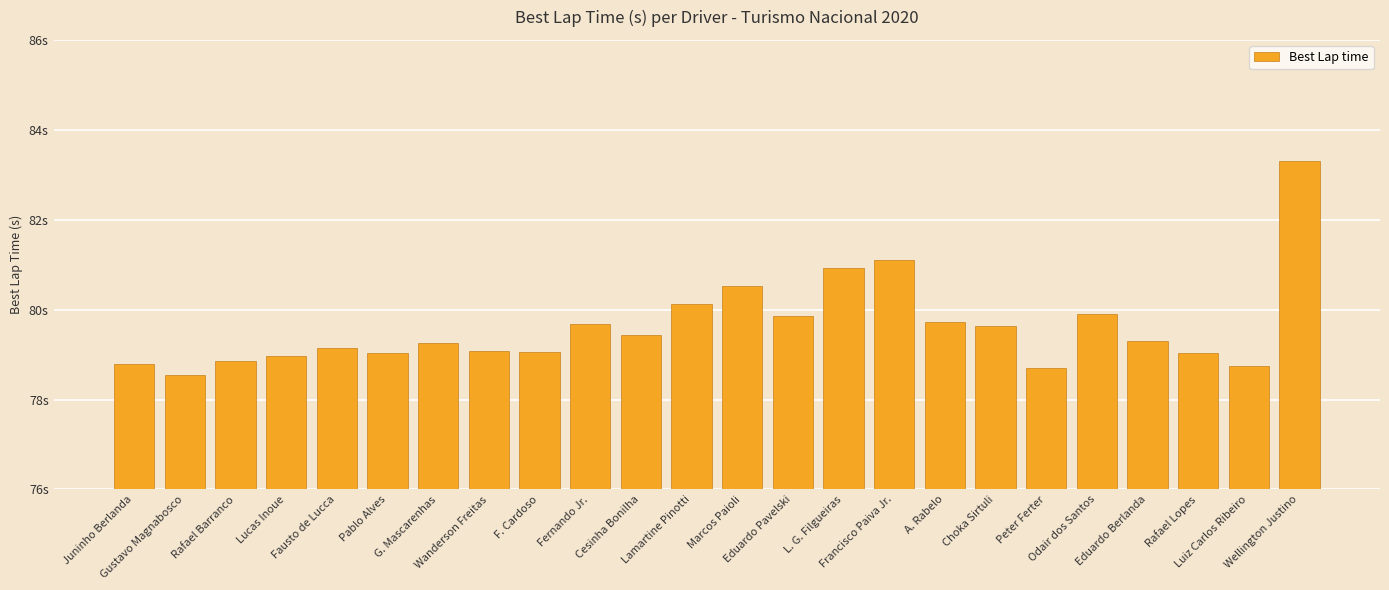

At which category does the chart reach its peak across all series?

Wellington Justino